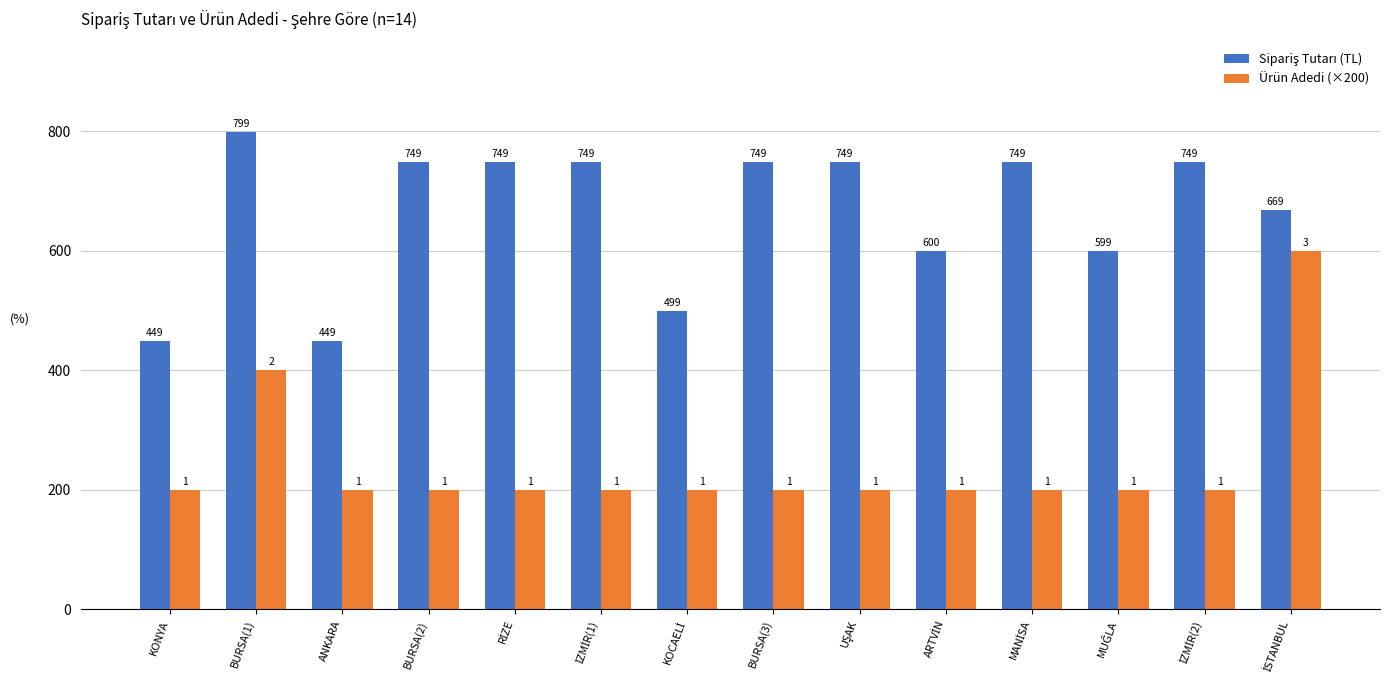

What is the total value across all series at BURSA(3)?

949